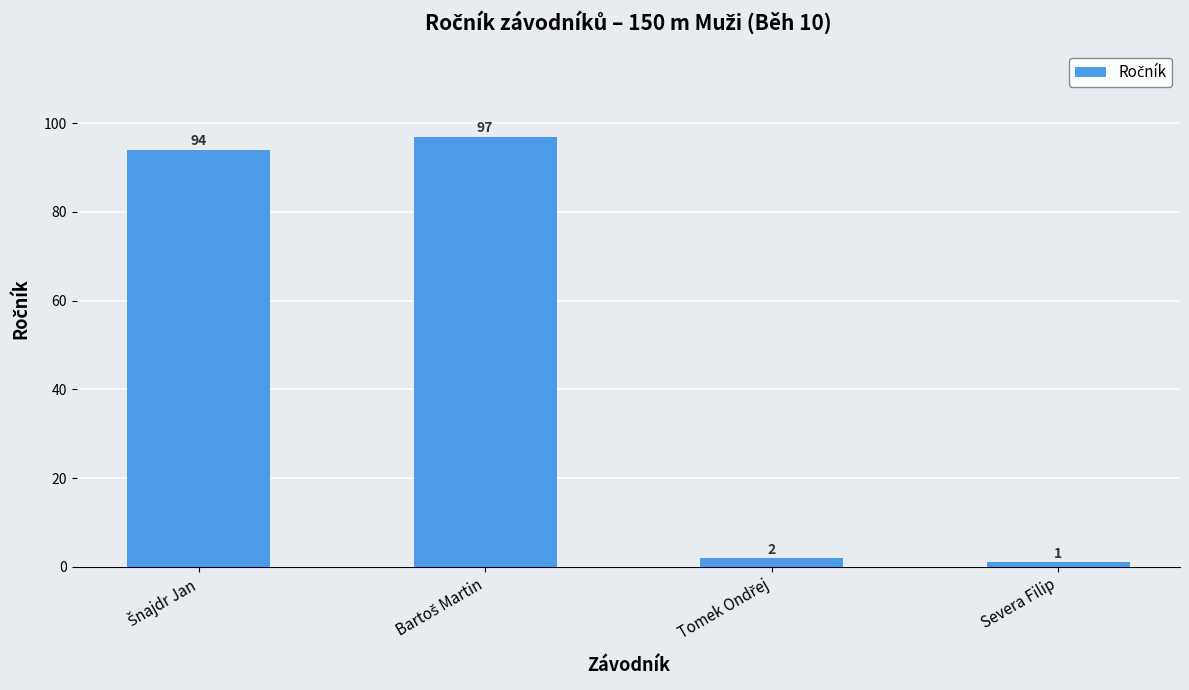

What is the maximum value shown in the chart?

97